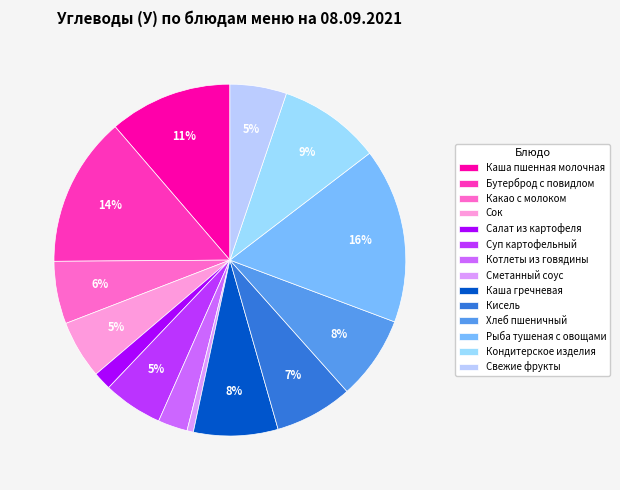

To the nearest percent, what is the combined percentage of Сок and Каша гречневая?

13%